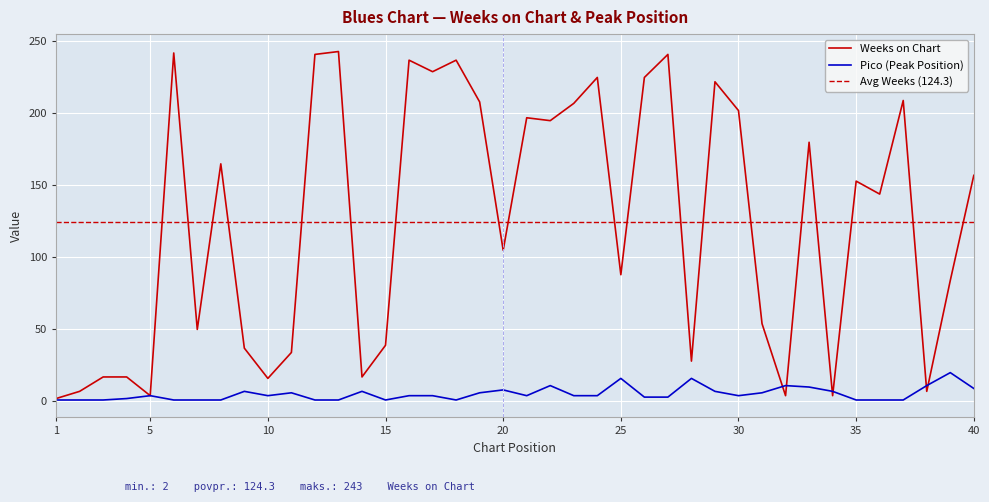

Where is the first local minimum for Weeks on Chart?

5